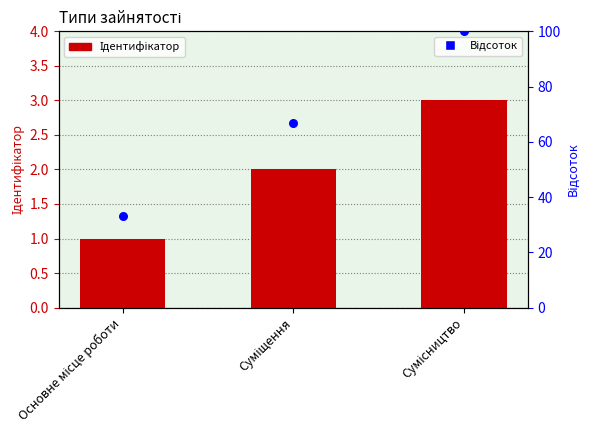

Which series has the largest Y range (max minus min)?

Відсоток